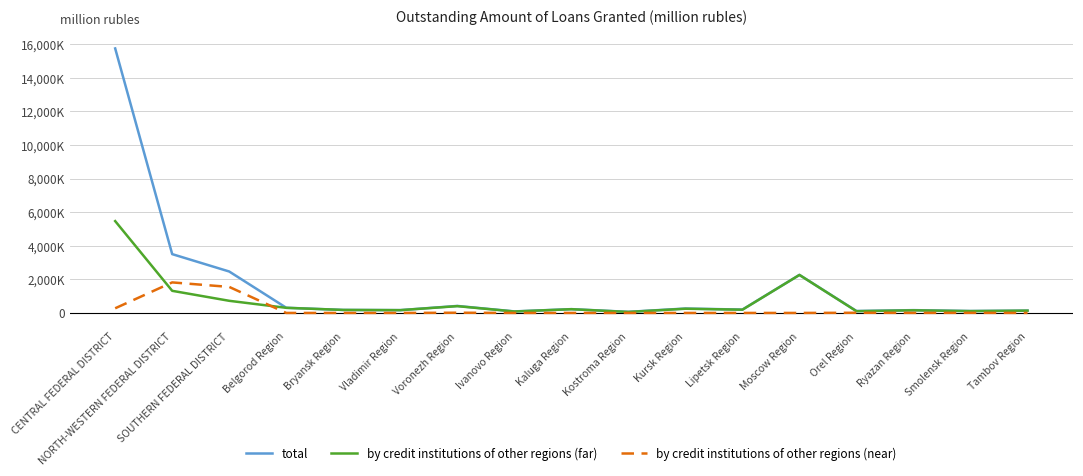

Rank the series by their average value, from lowest to highest.

by credit institutions of other regions (near), by credit institutions of other regions (far), total